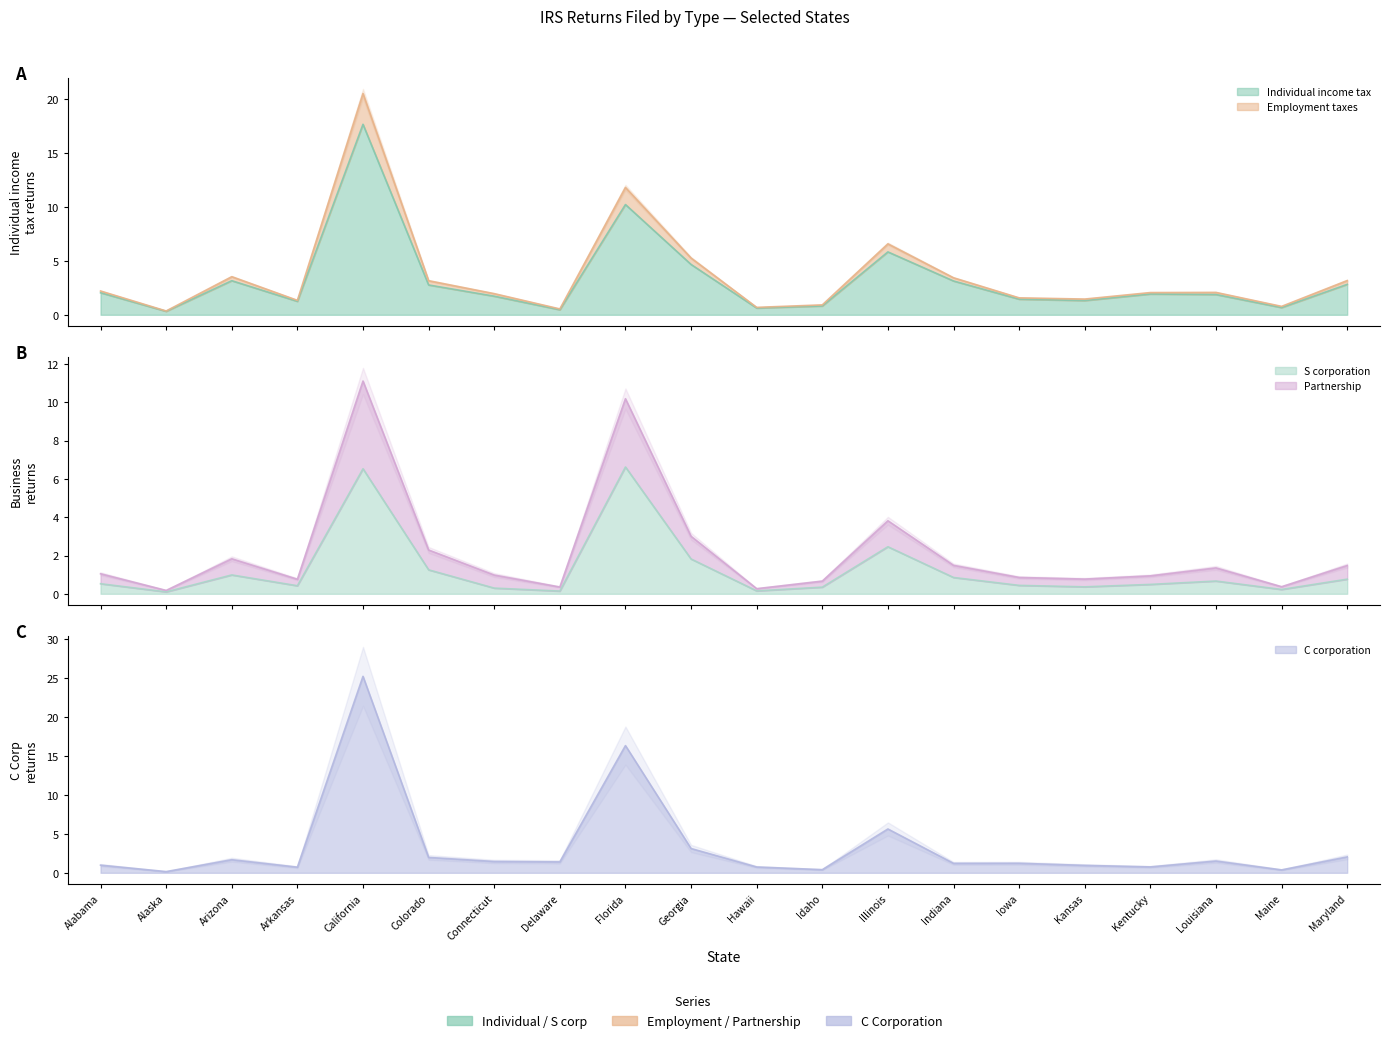

Which has a higher value, Arizona or Maryland?

Arizona